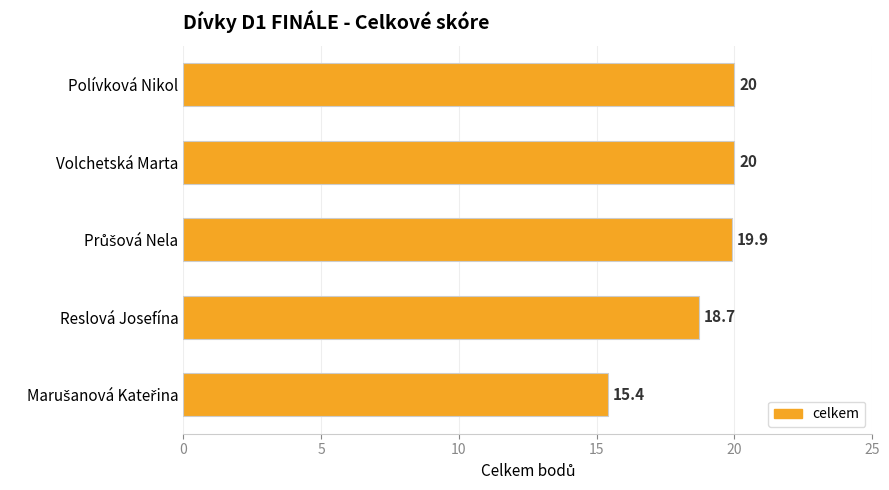

The chart shows a value of 10.0 at Reslová Josefína. True or false?

False